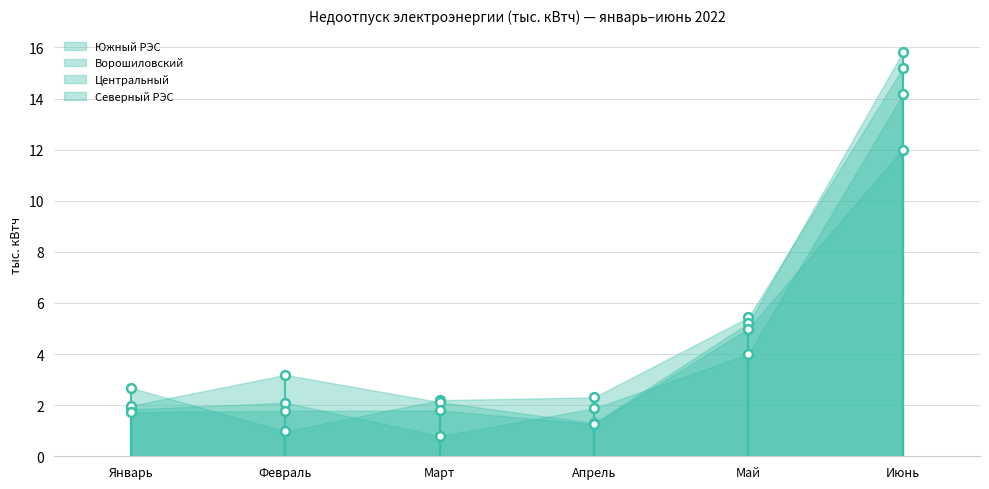

At which category is the sum across all series the highest?

Июнь